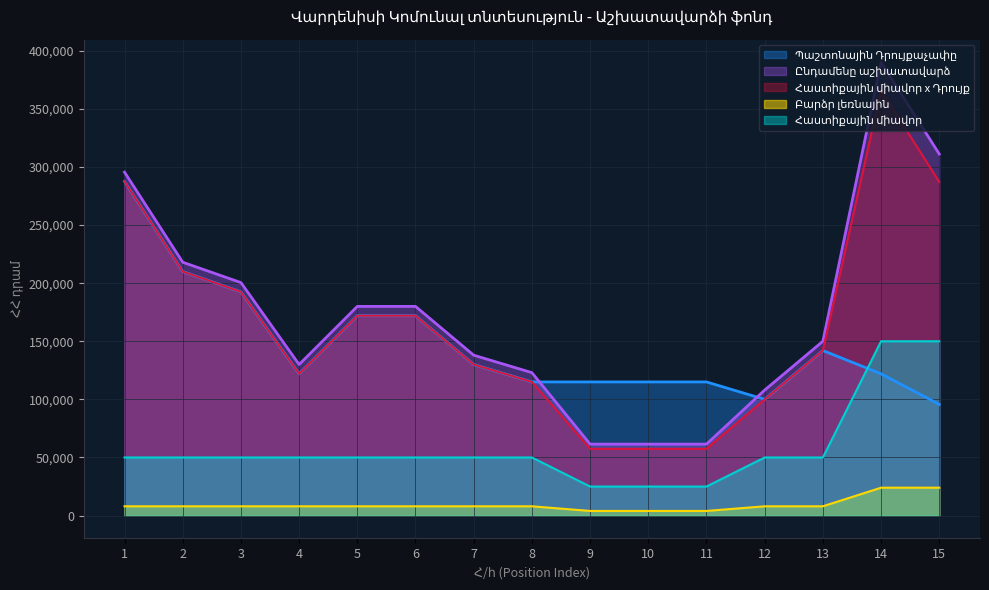

Which category has the lowest value in the Հաստիքային միավոր series?

9